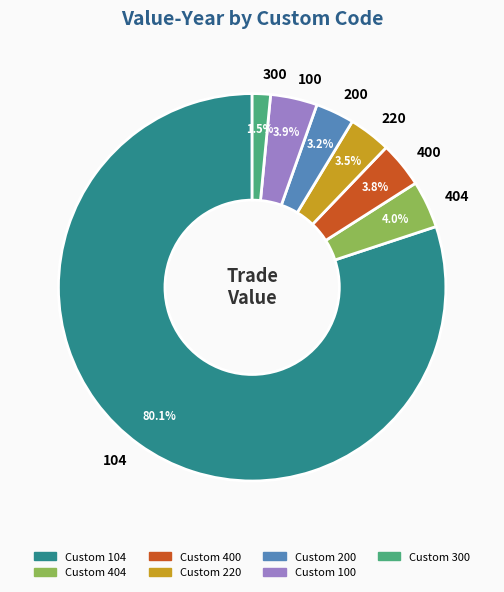

Which slice is the largest?

104